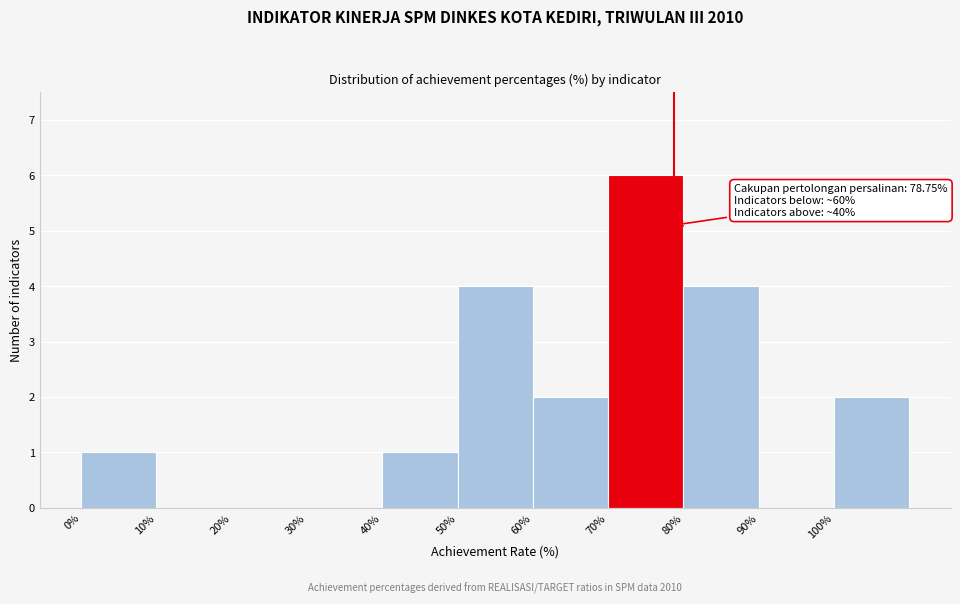

Over which range of the x-axis is the bar tallest?

70 to 80